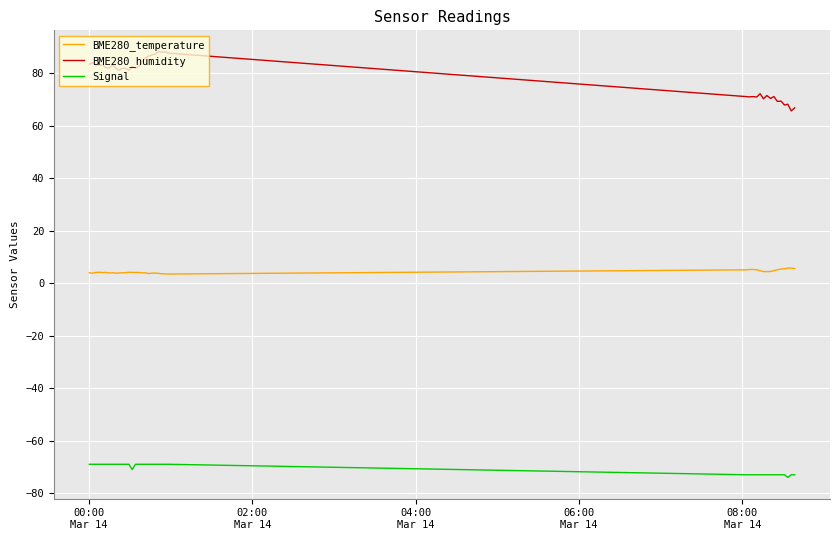

What are all the series names shown in the legend?

BME280_temperature, BME280_humidity, Signal